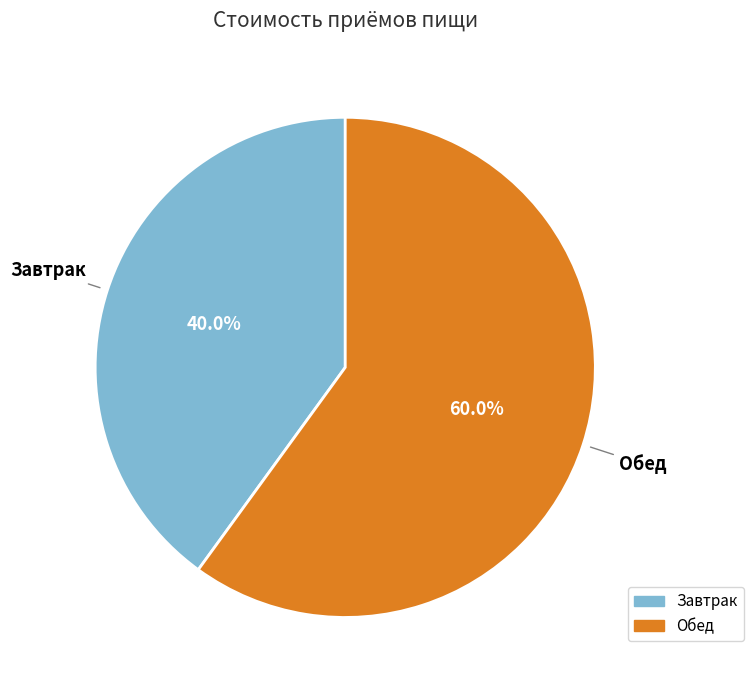

Is it true that Завтрак is 40% of the pie?

True